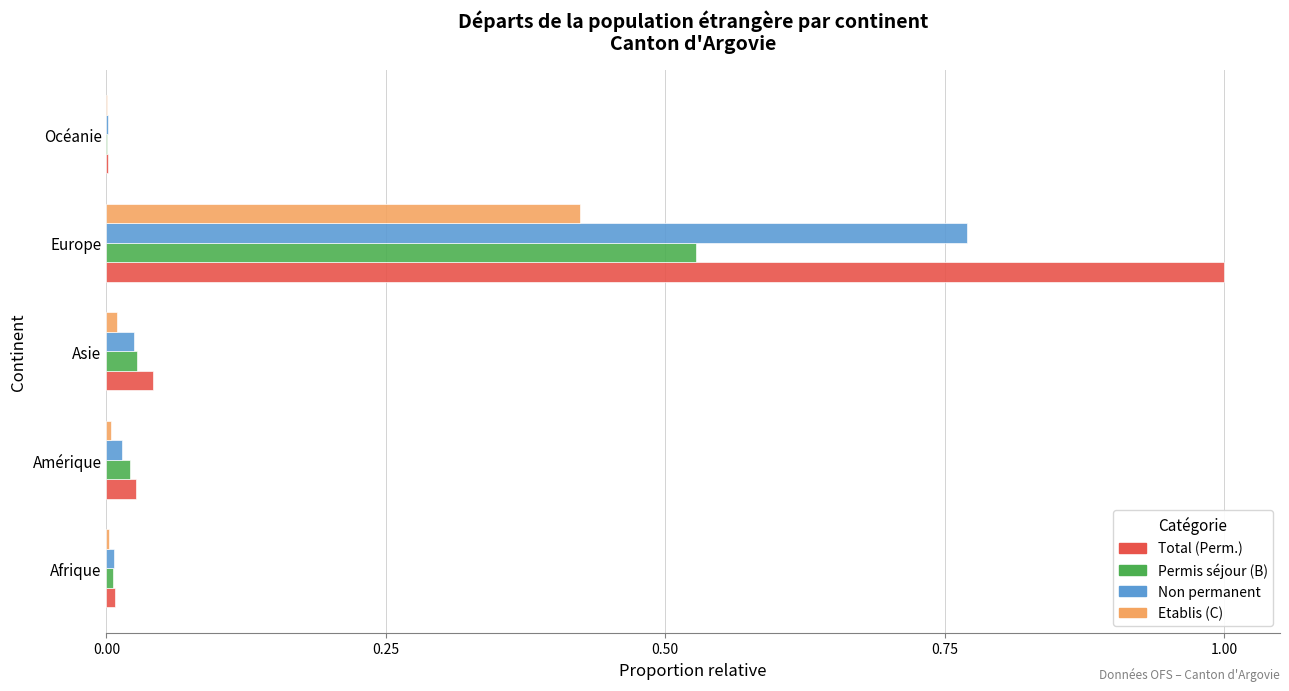

What is the average value of the Etablis (C) series?

0.1